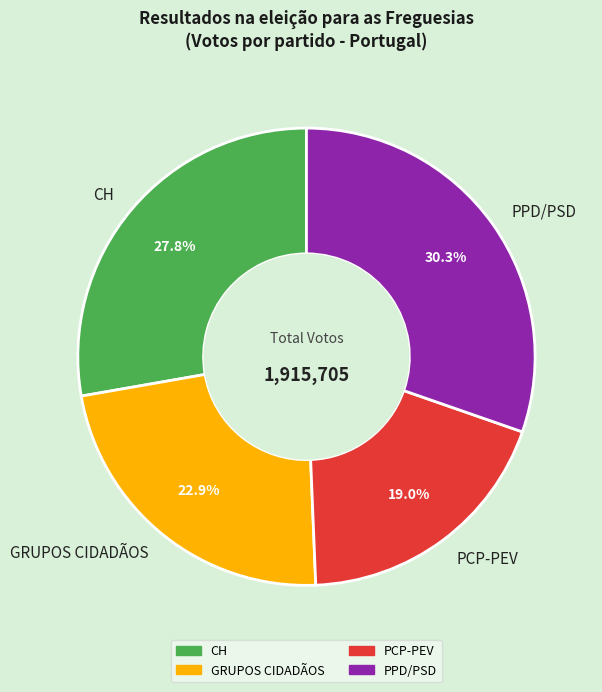

Which has a higher value, PPD/PSD or CH?

PPD/PSD